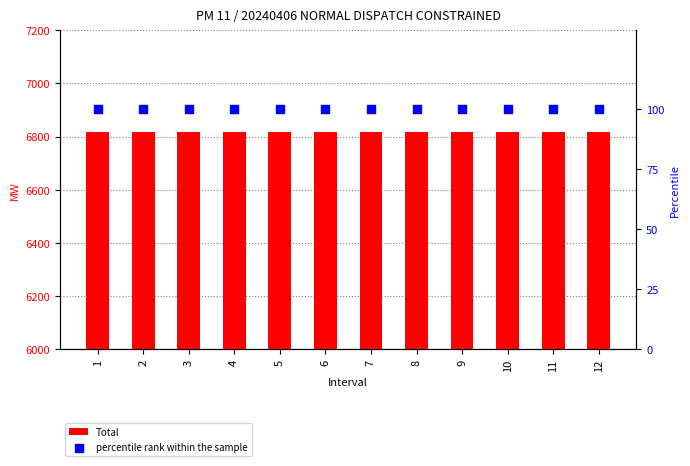

Is the value of percentile rank within the sample at 6 greater than the value of Total at 1?

No